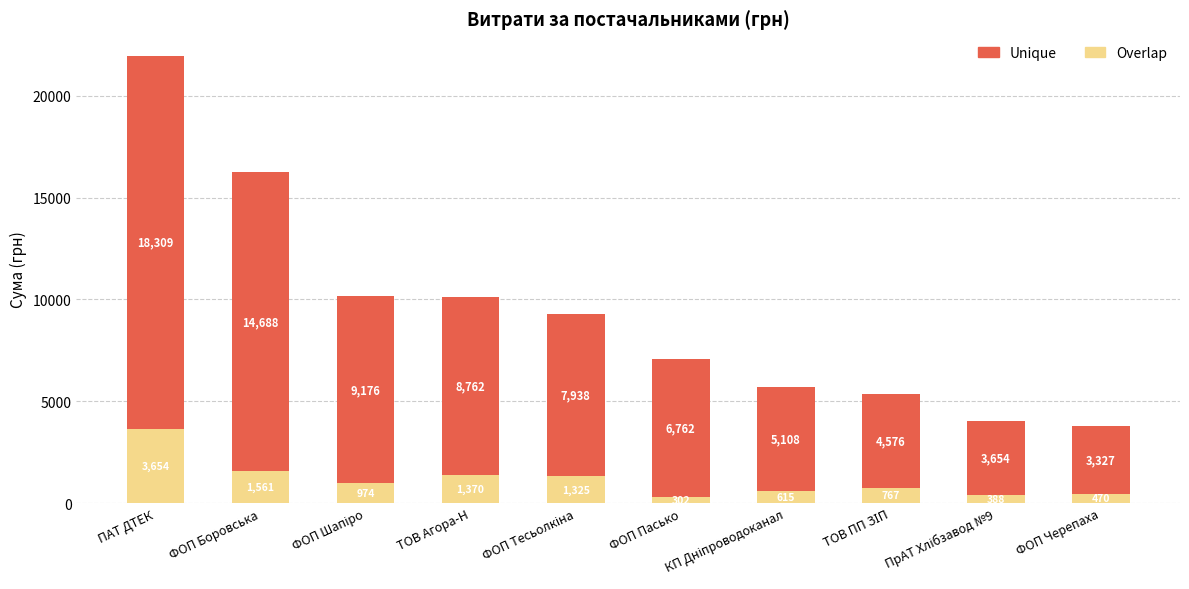

How many bars are there in total?

10